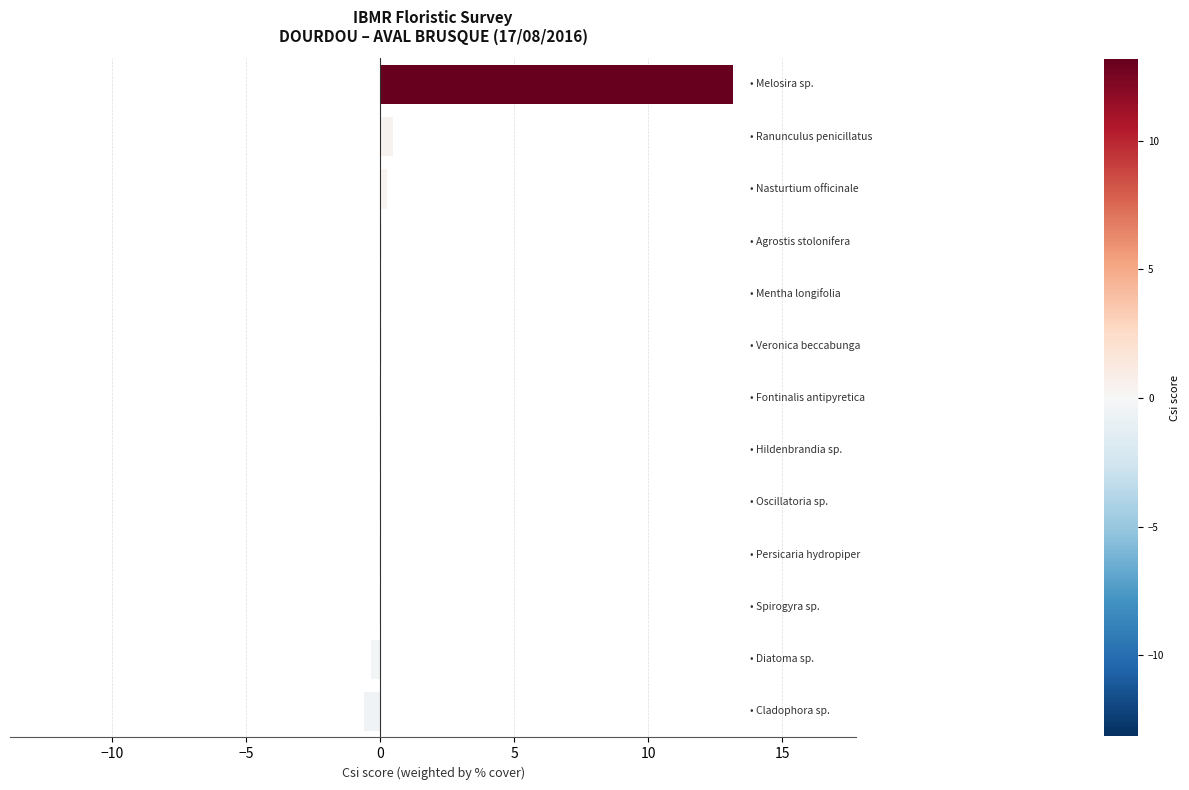

What is the maximum value shown in the chart?

13.2